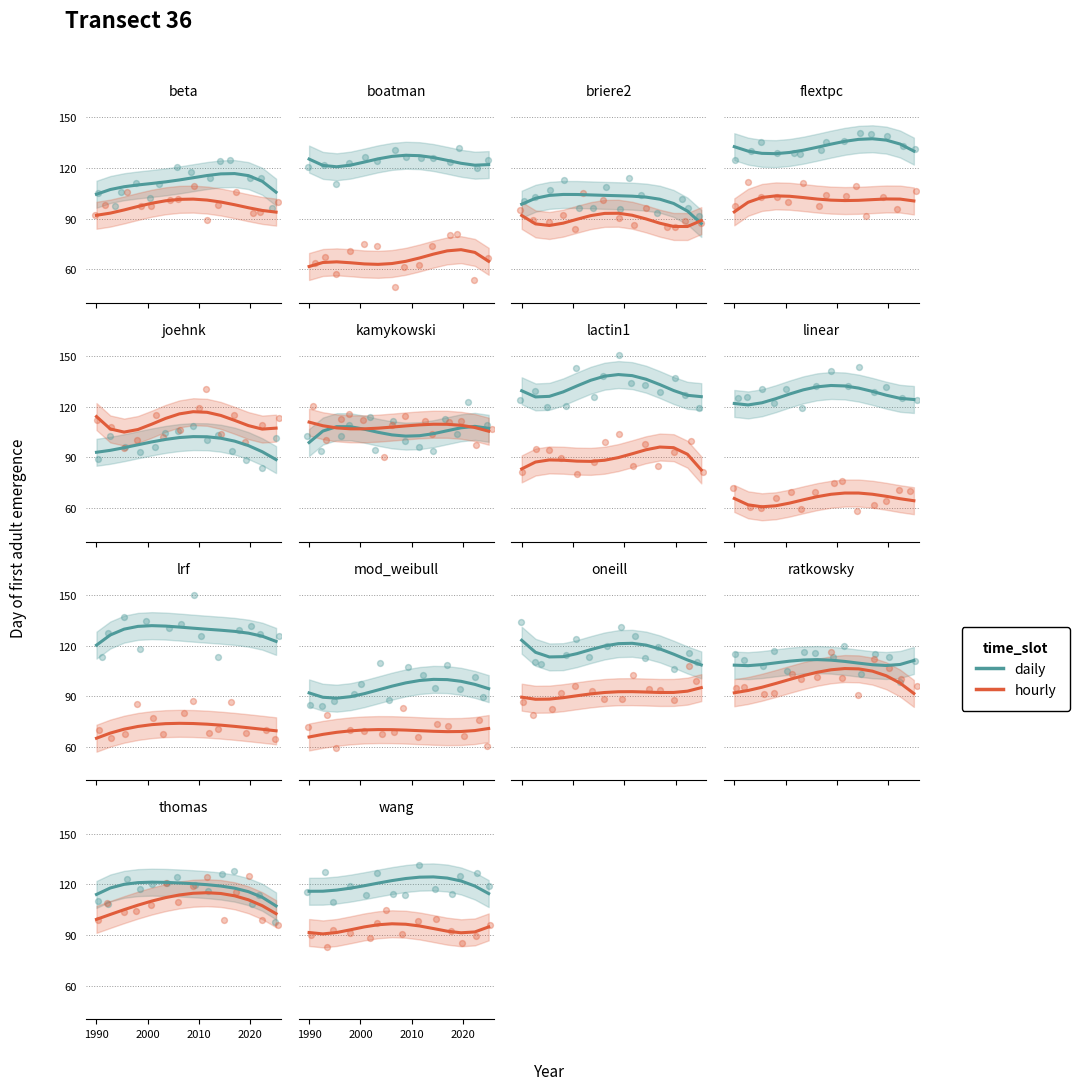

What is the total value across all series at 2010?

202.6